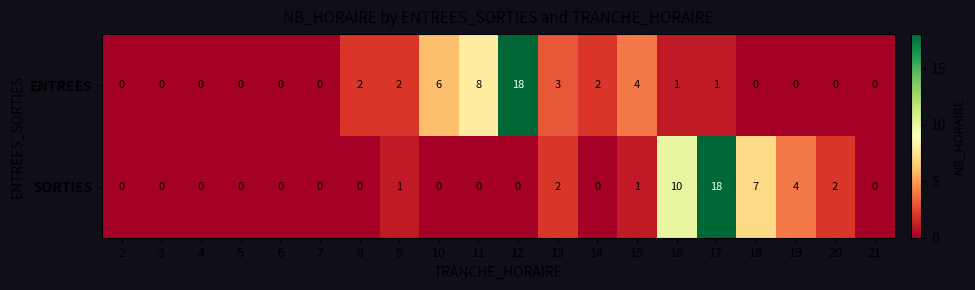

Rank the series by their average value, from highest to lowest.

ENTREES, SORTIES